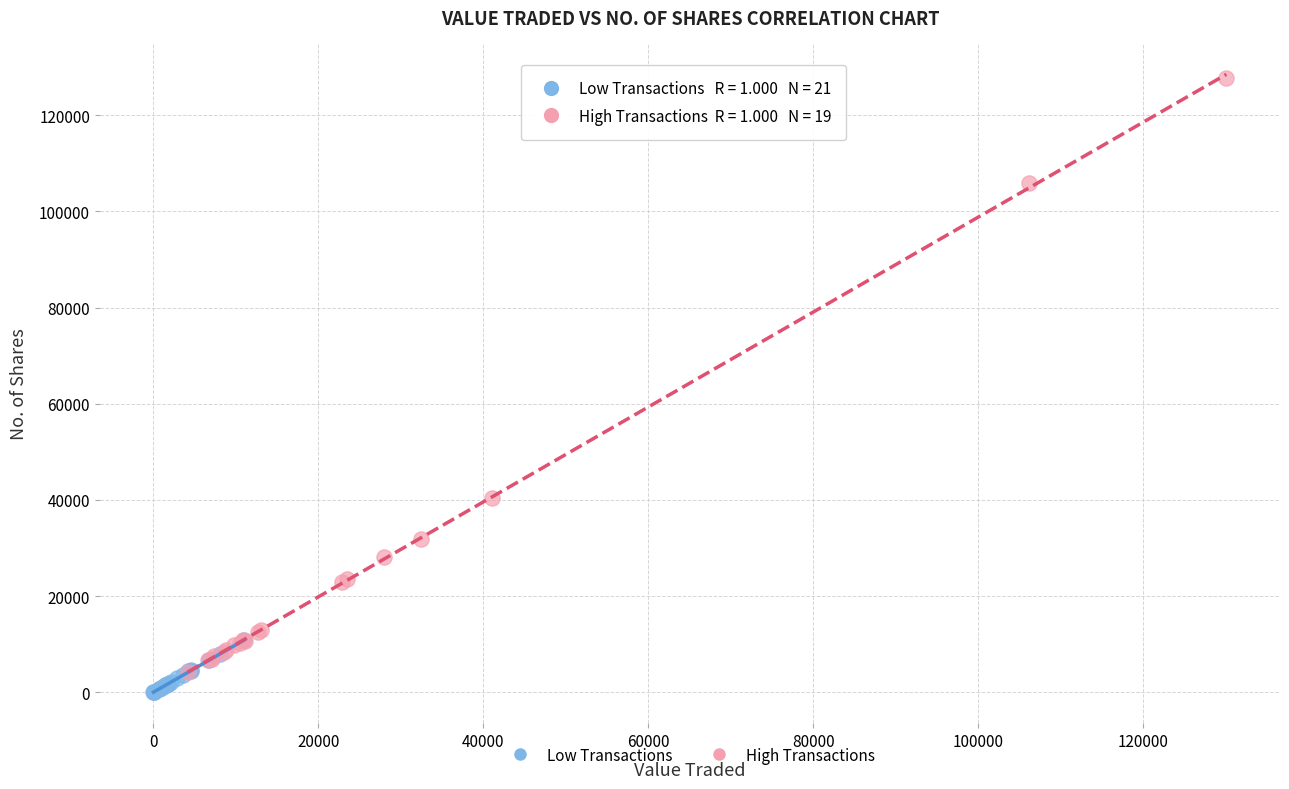

Which series contains the highest Y value?

High Transactions